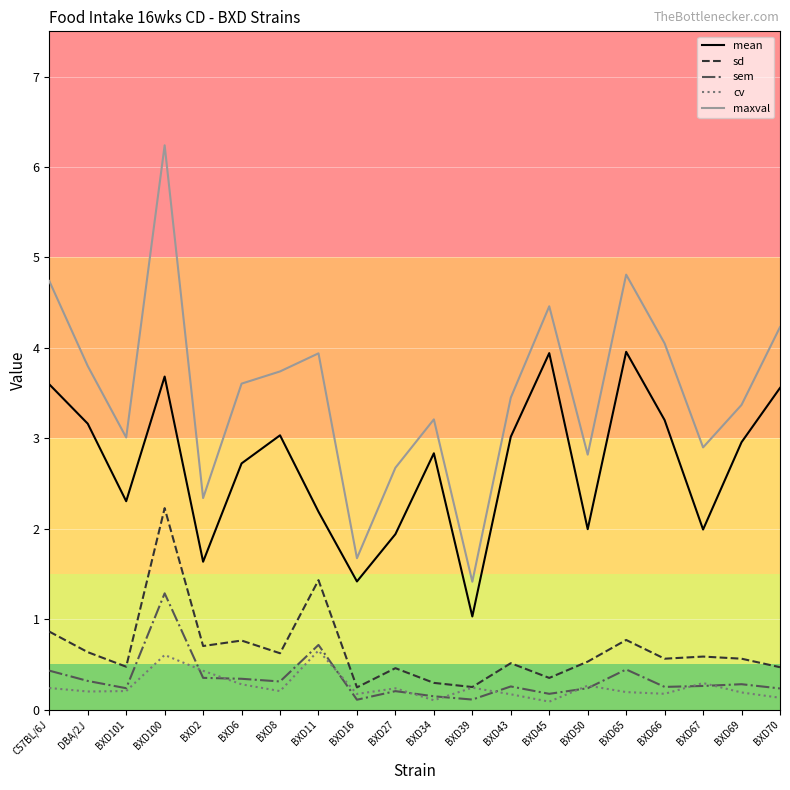

What is the spread (max minus min) of values at BXD101?

2.8